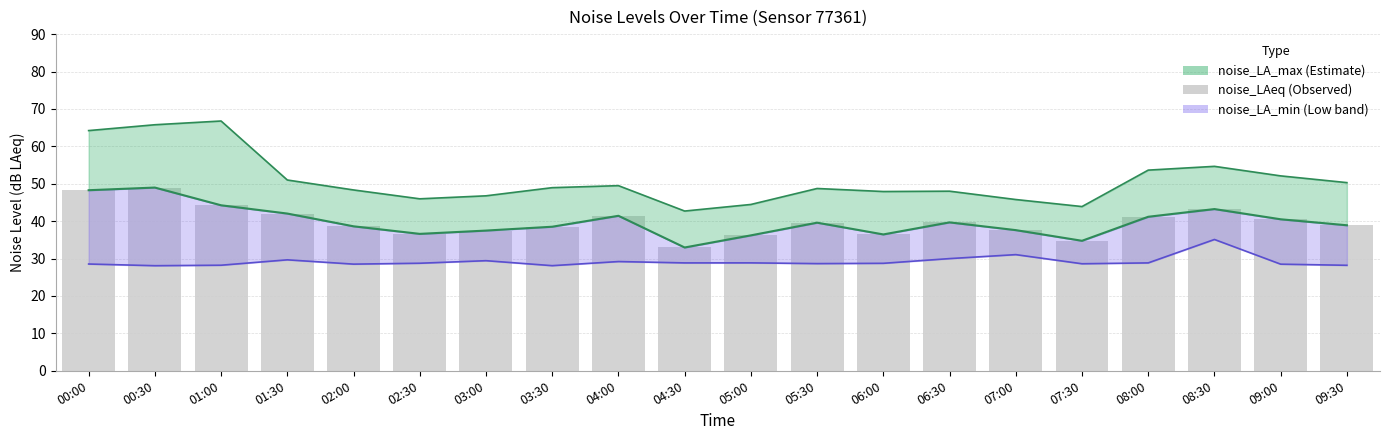

How many values in the noise_LAeq series exceed 39?

10